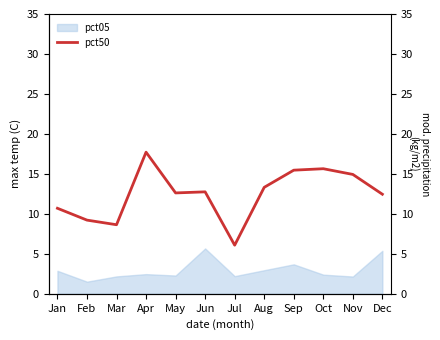

How many data points does each series have?

12